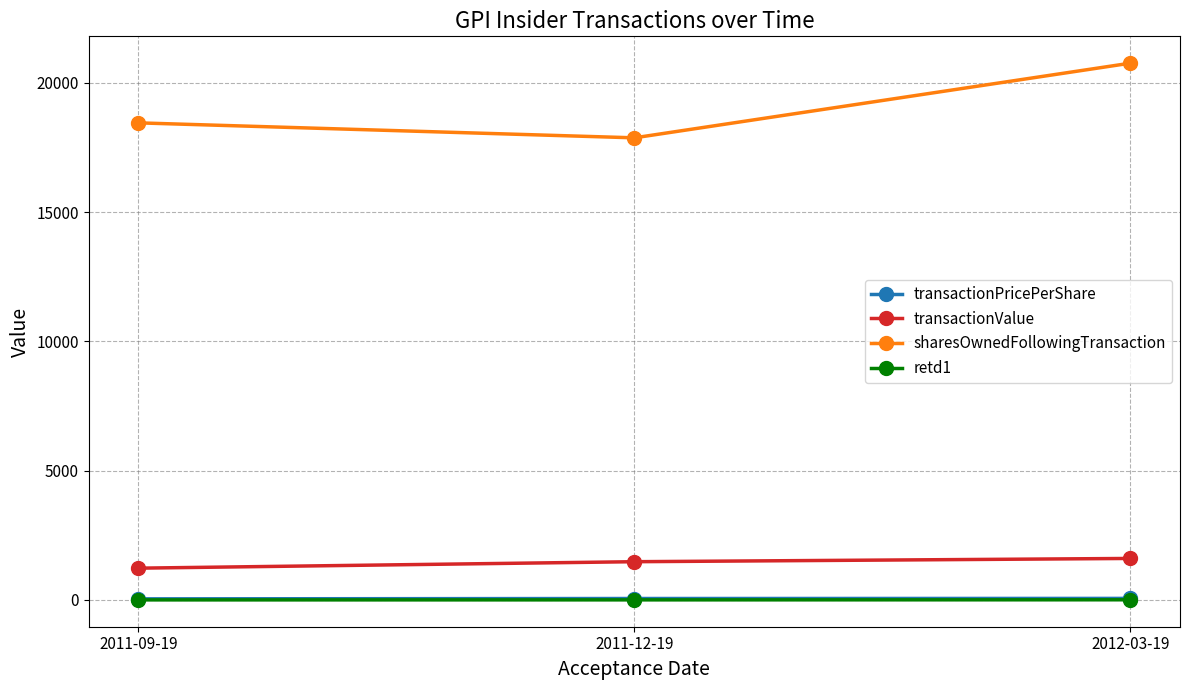

Between 2011-09-19 and 2012-03-19, which series saw the biggest shift?

sharesOwnedFollowingTransaction